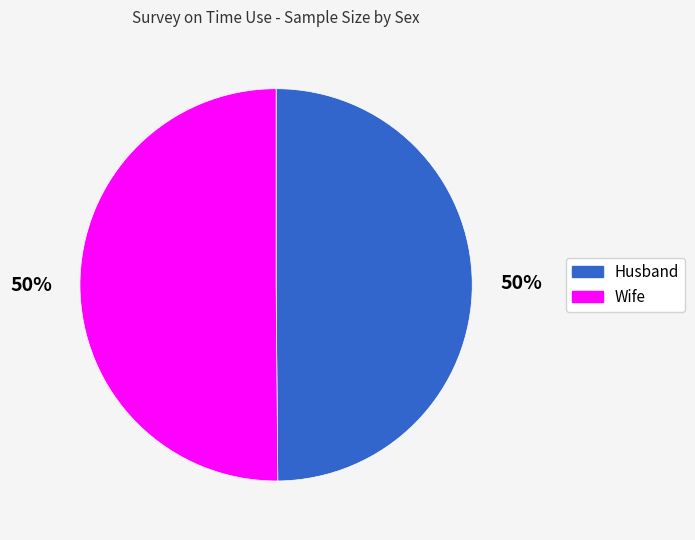

How many segments does this pie chart have?

2